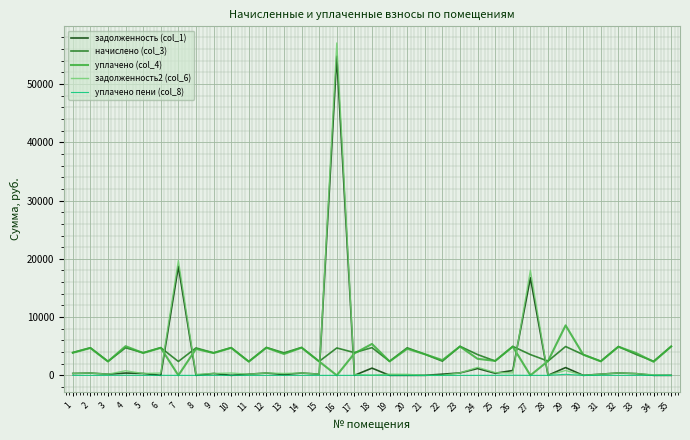

True or false: задолженность2 (col_6) and уплачено (col_4) intersect in this chart.

True